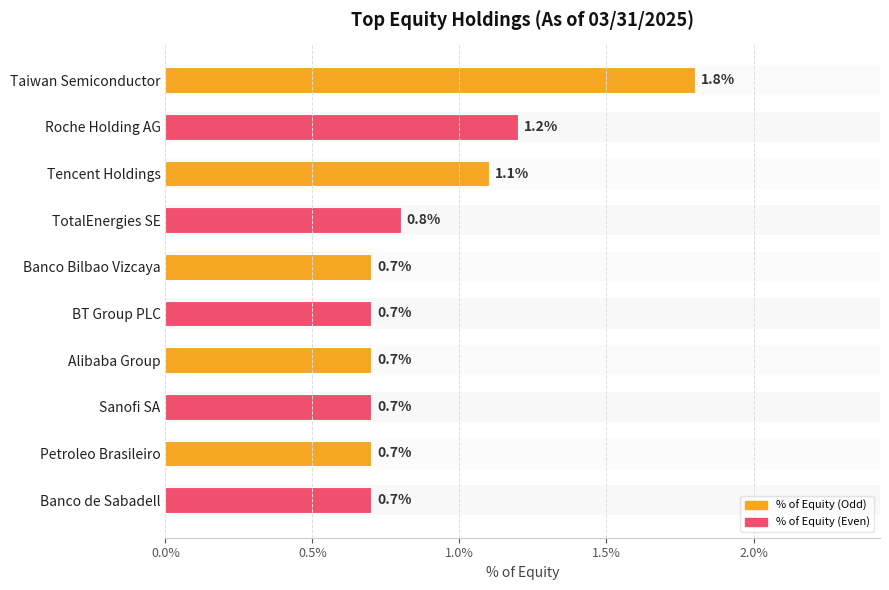

Reading bottom to top, what are all the values shown in this chart?

Banco de Sabadell=0.7	Petroleo Brasileiro=0.7	Sanofi SA=0.7	Alibaba Group=0.7	BT Group PLC=0.7	Banco Bilbao Vizcaya=0.7	TotalEnergies SE=0.8	Tencent Holdings=1.1	Roche Holding AG=1.2	Taiwan Semiconductor=1.8